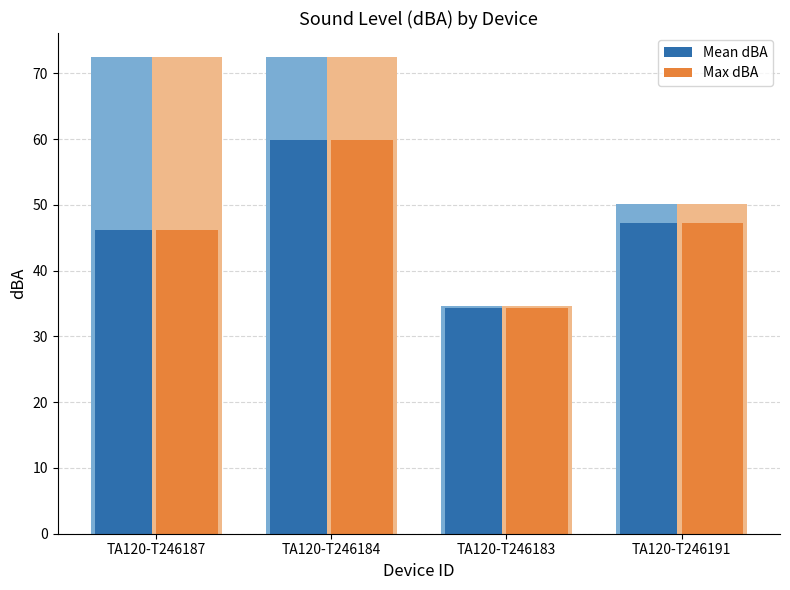

Reading left to right, list all the values displayed in this chart.

Mean dBA: 46.1	59.9	34.3	47.2
Max dBA: 46.1	59.9	34.3	47.2